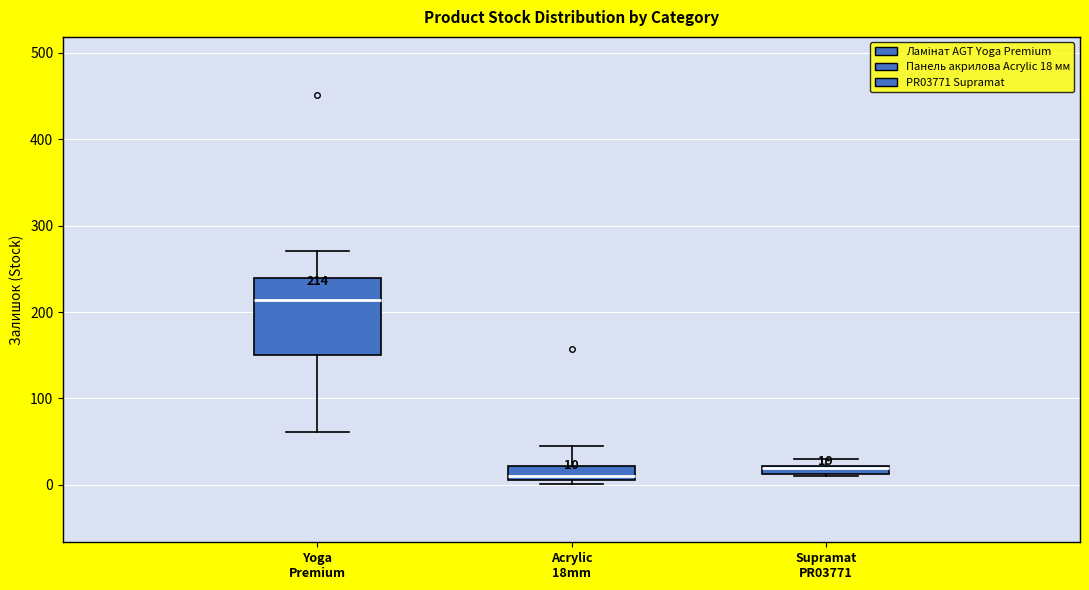

Which box is the tallest, from its lower edge to its upper edge?

Yoga Premium